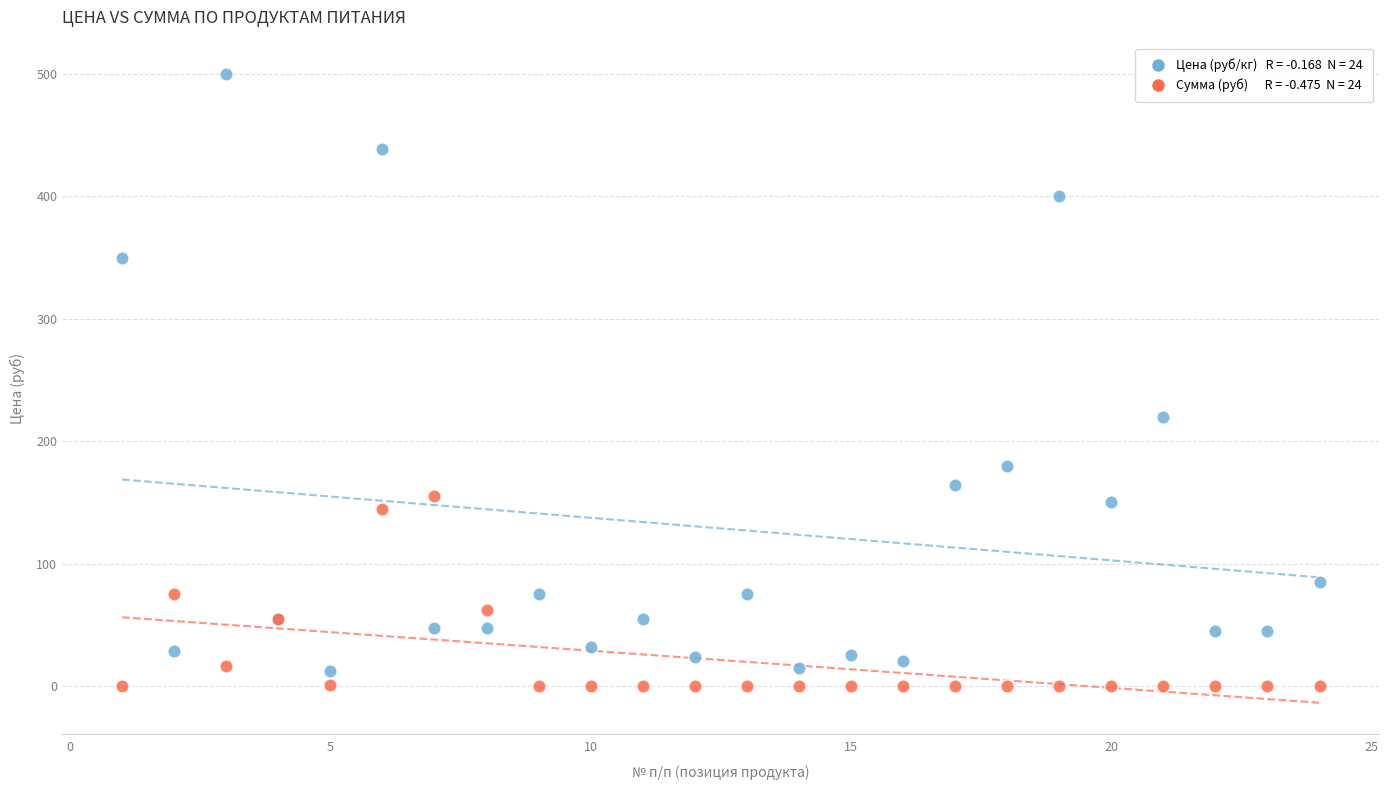

Across all series, what Y value is closest to 250?

220.0